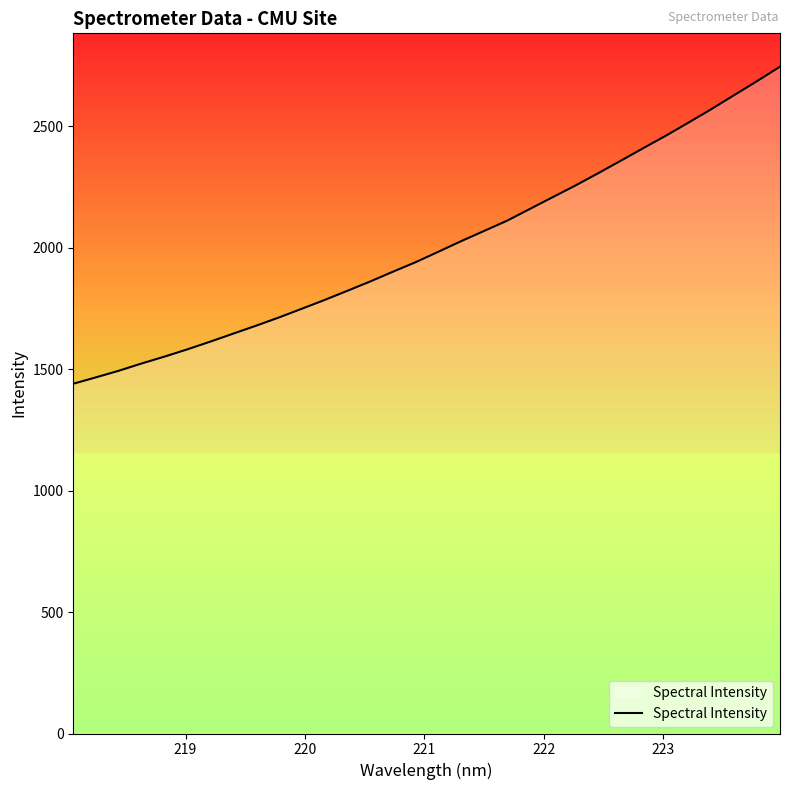

How many lines are shown in the chart?

1